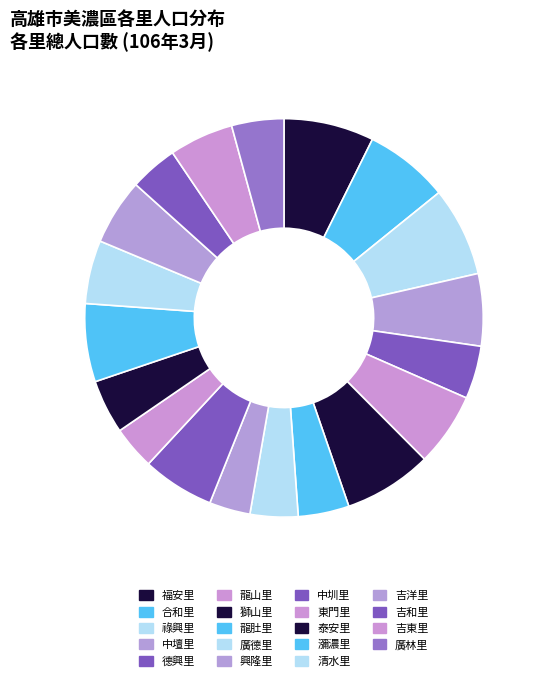

The 獅山里 slice represents 7% of the pie. True or false?

True